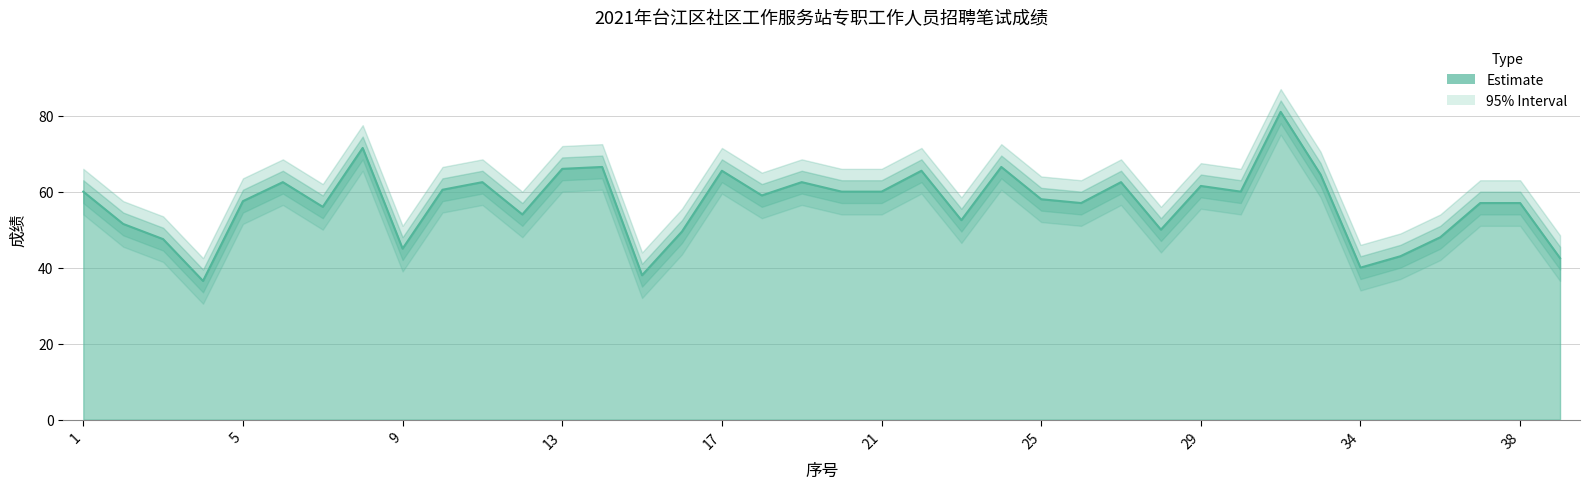

How many interior local peaks does the Score_lower series have?

11